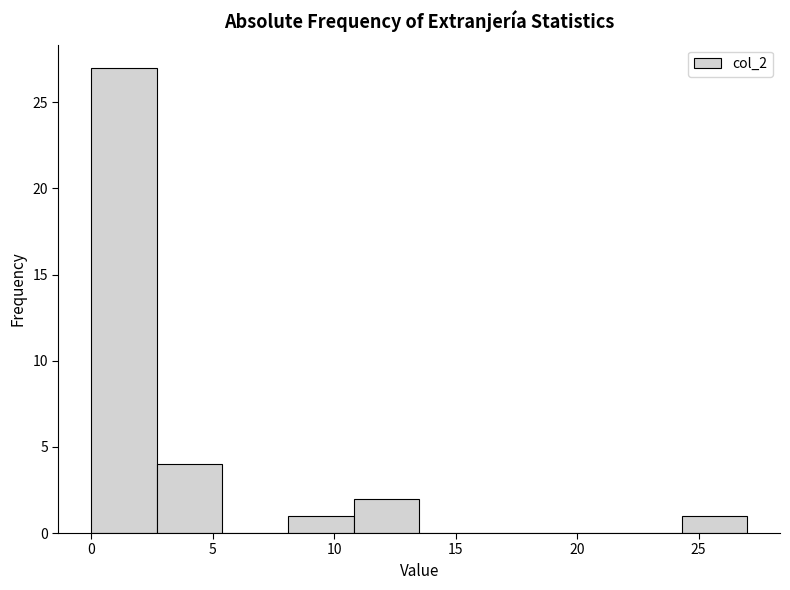

Over which range of the x-axis is the bar tallest?

0.0 to 2.7